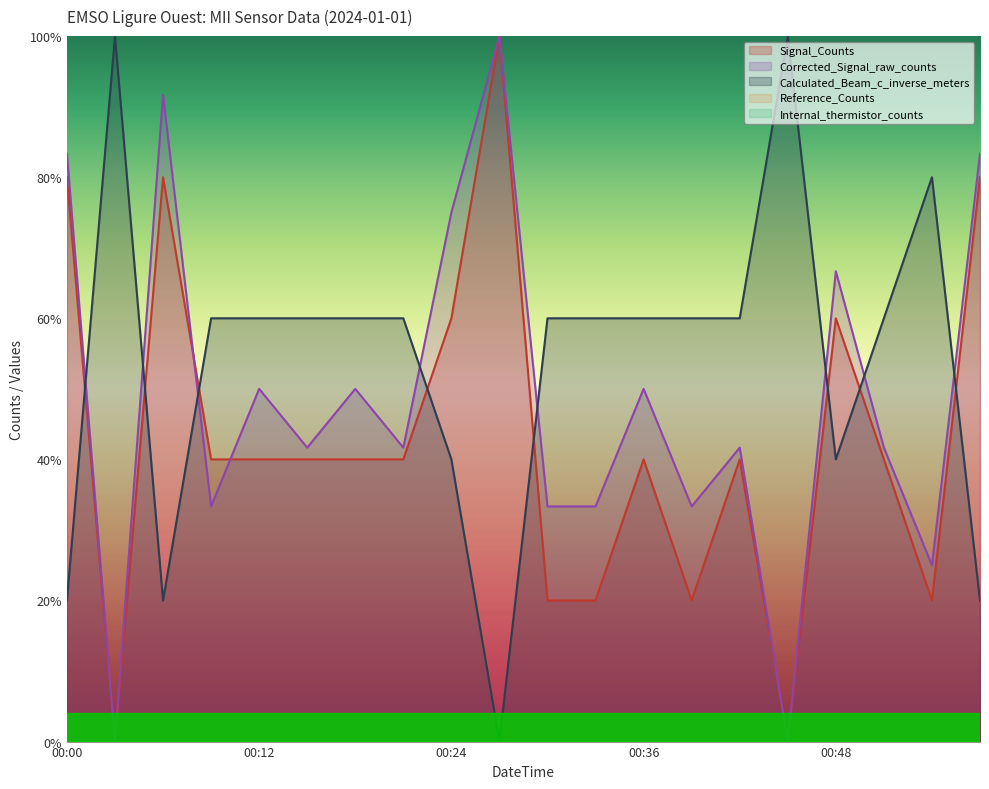

Where is Signal_Counts nearest to the value 50?

00:09